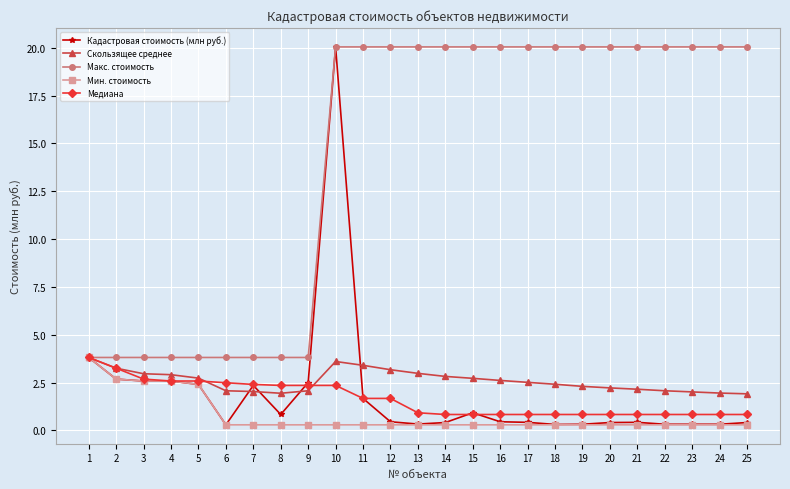

What is the minimum value for Мин. стоимость?

0.3